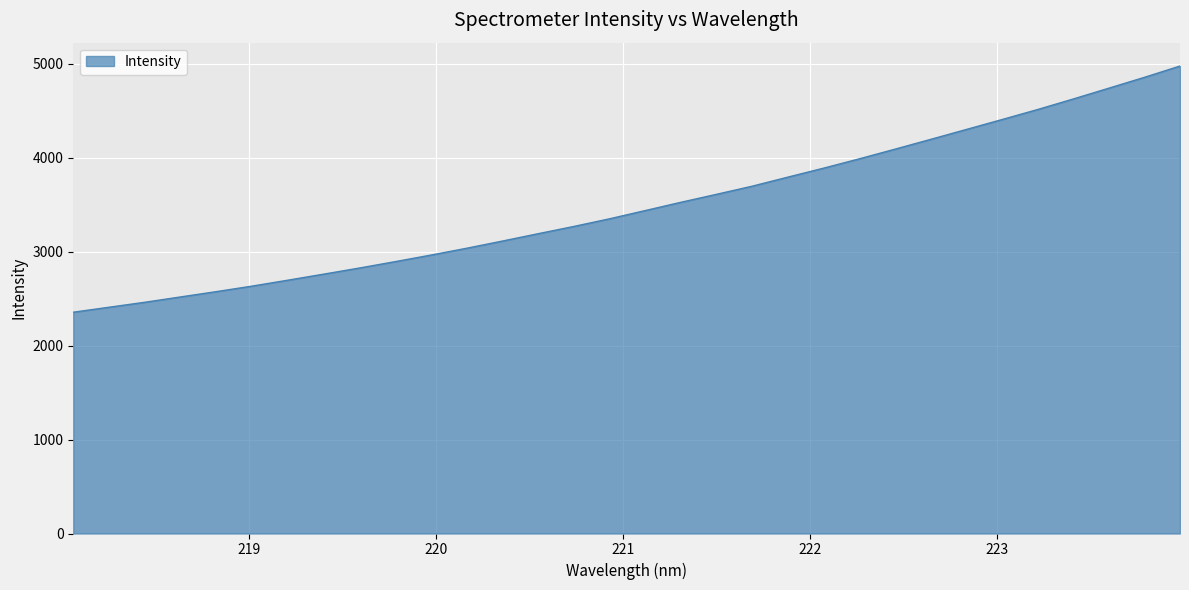

Count the number of data series in this chart.

1